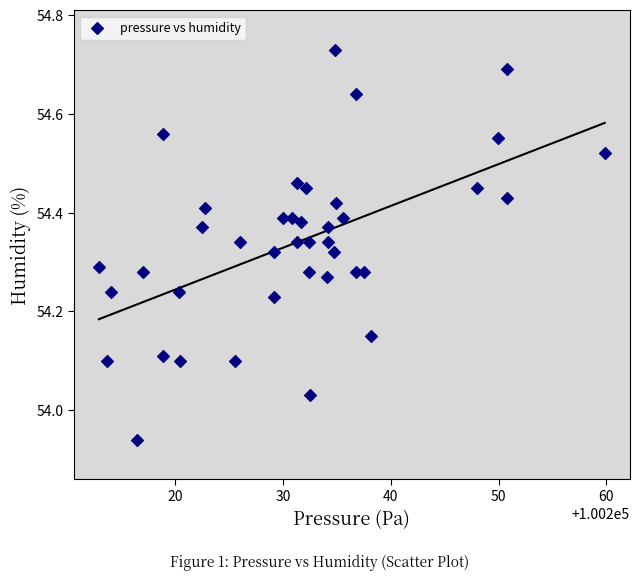

What is the range of X values (max minus min)?

46.9